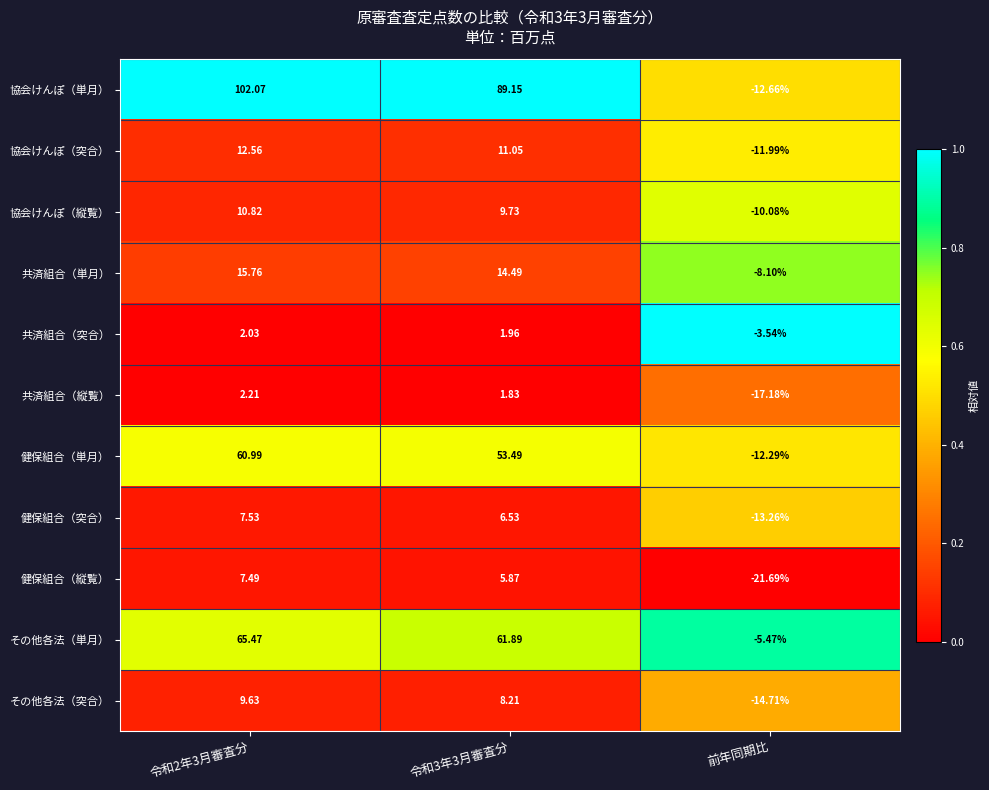

At which category does the chart reach its minimum across all series?

前年同期比